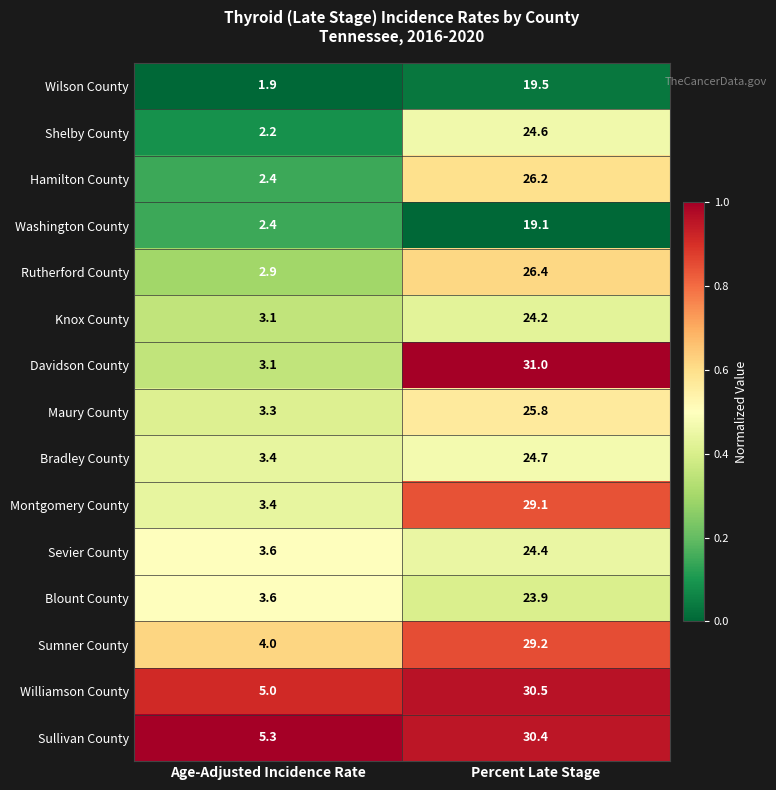

True or false: Knox County has a value of 3.1 at Age-Adjusted Incidence Rate.

True